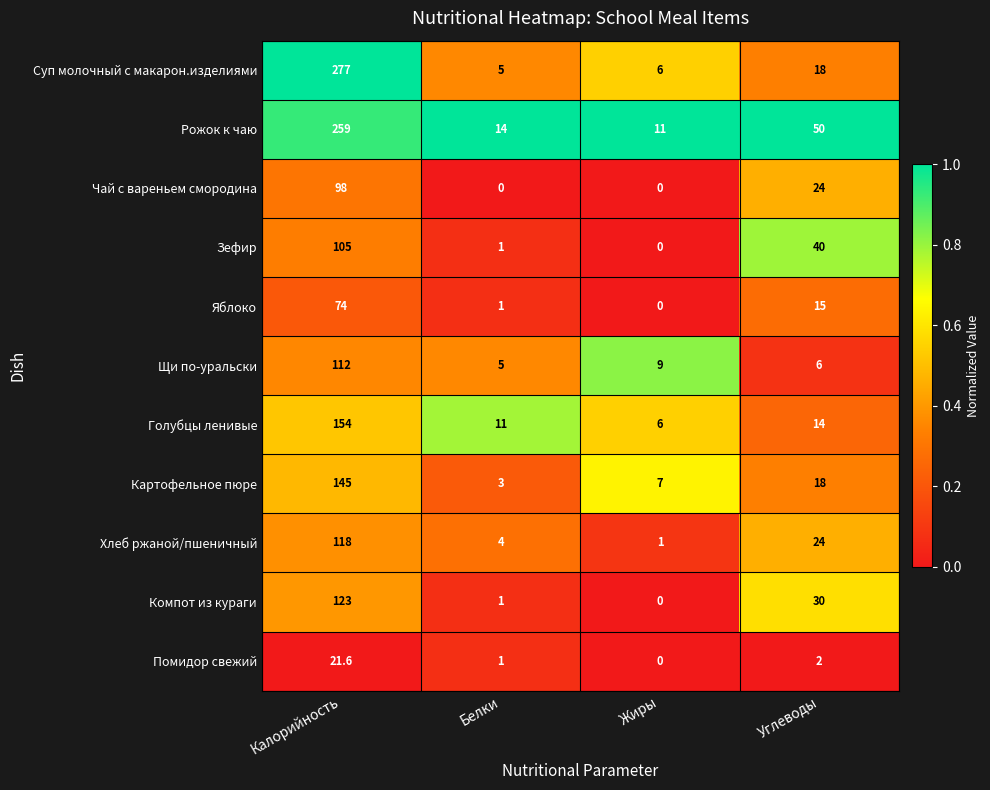

List the series in order of their peak value, highest first.

Суп молочный с макарон.изделиями, Рожок к чаю, Голубцы ленивые, Картофельное пюре, Компот из кураги, Хлеб ржаной/пшеничный, Щи по-уральски, Зефир, Чай с вареньем смородина, Яблоко, Помидор свежий